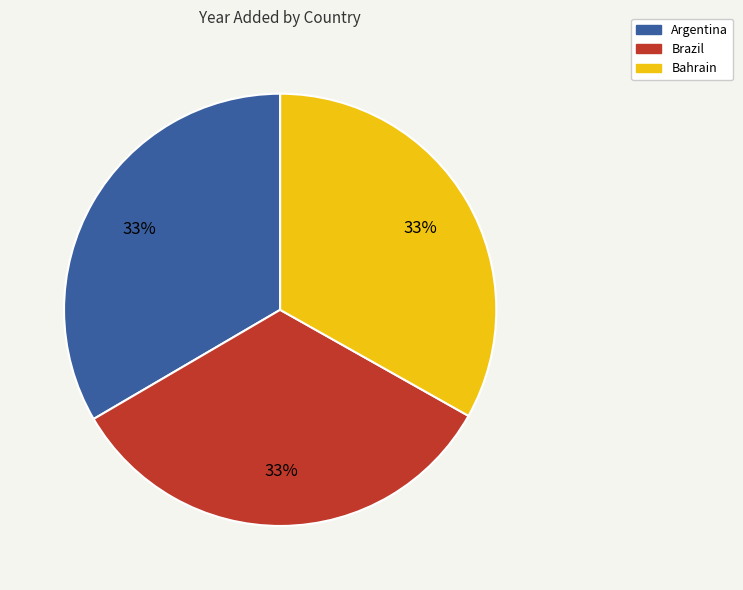

Is there any slice that represents more than half of the pie?

No